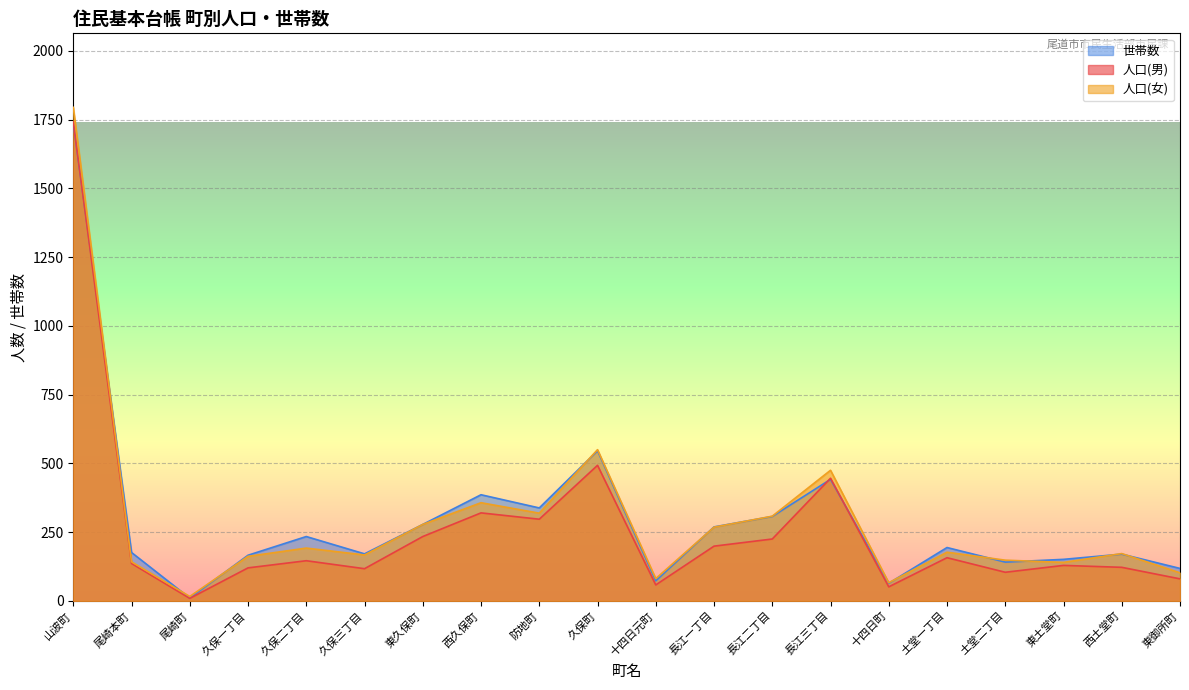

What are all the series names shown in the legend?

世帯数, 人口(男), 人口(女)